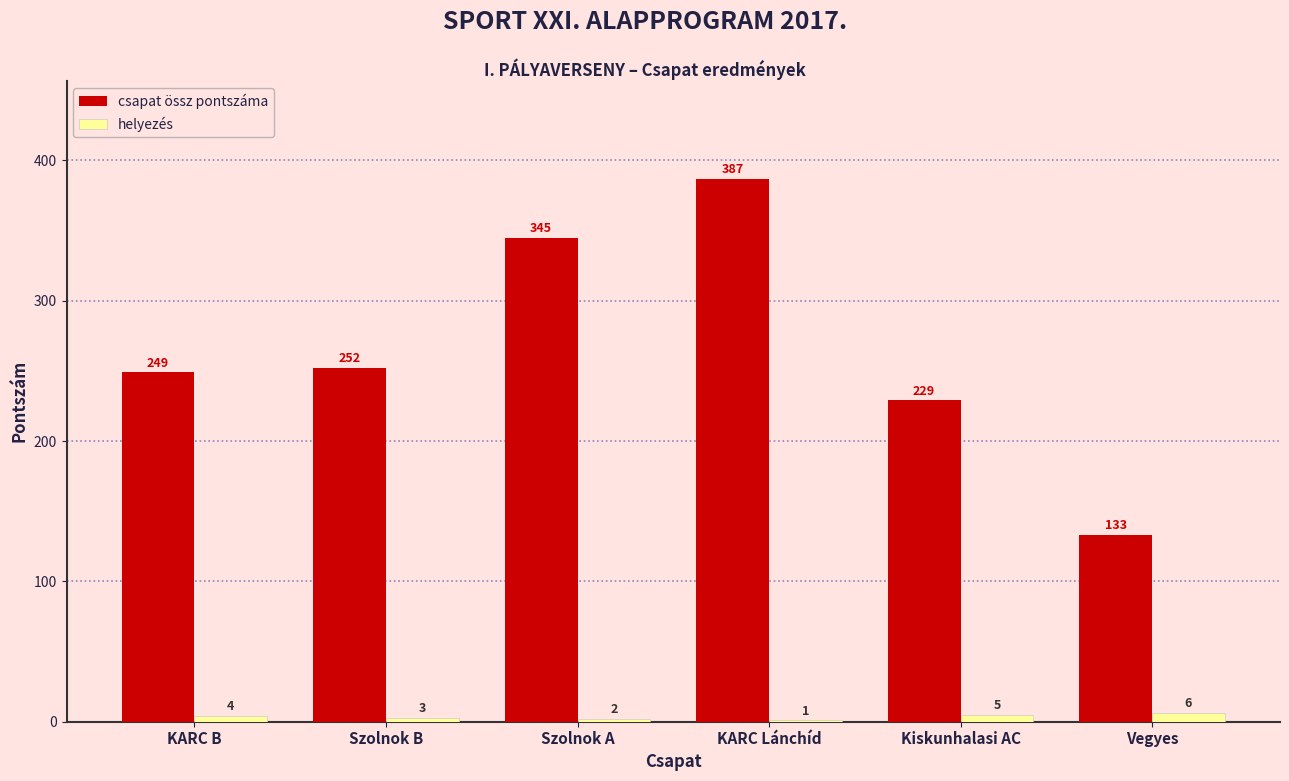

Which series changed the most between KARC Lánchíd and Kiskunhalasi AC?

csapat össz pontszáma